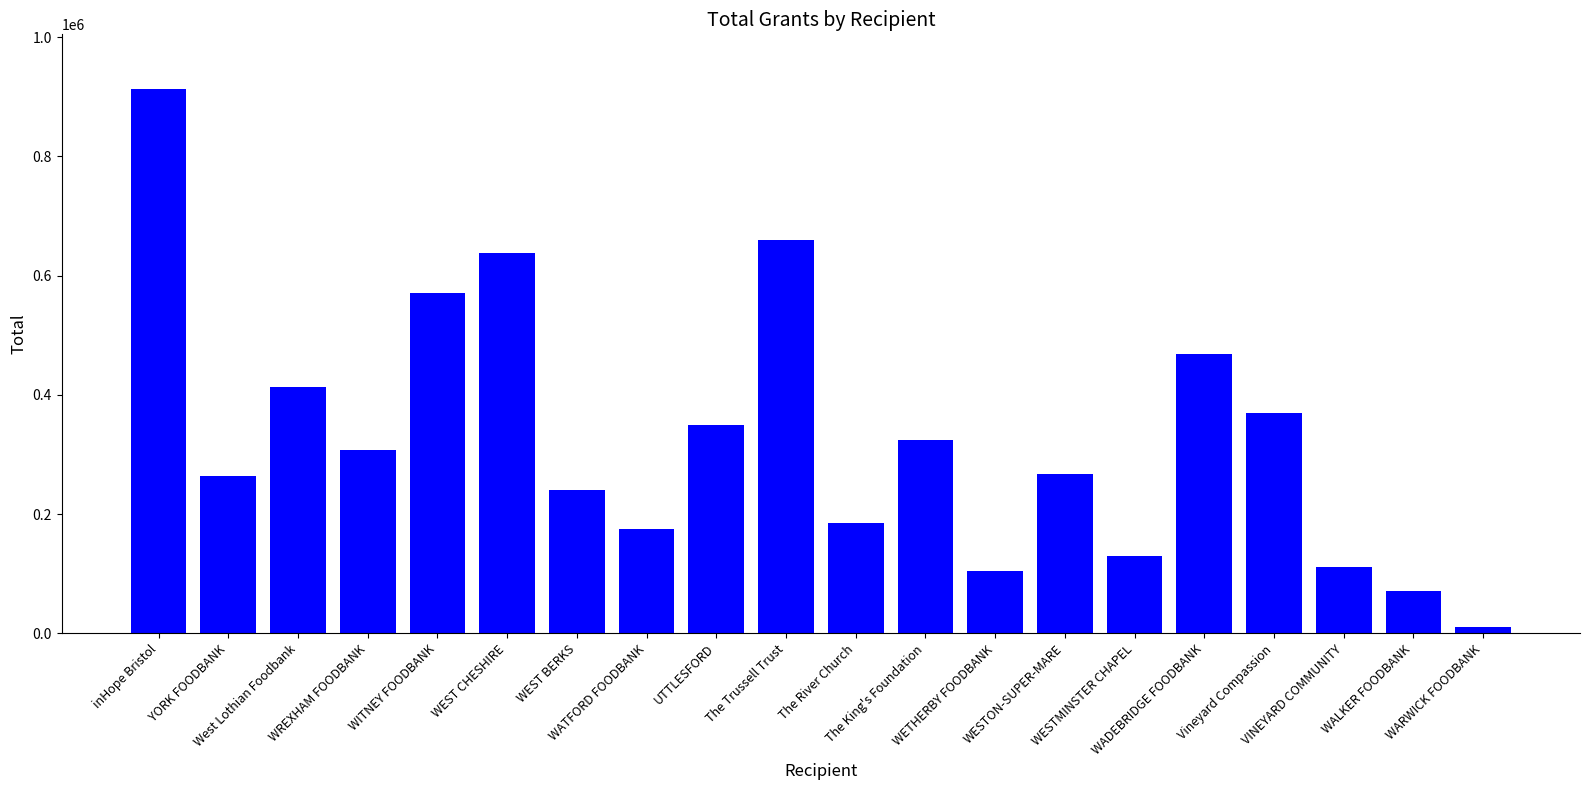

Where does the data first go above 306929?

inHope Bristol